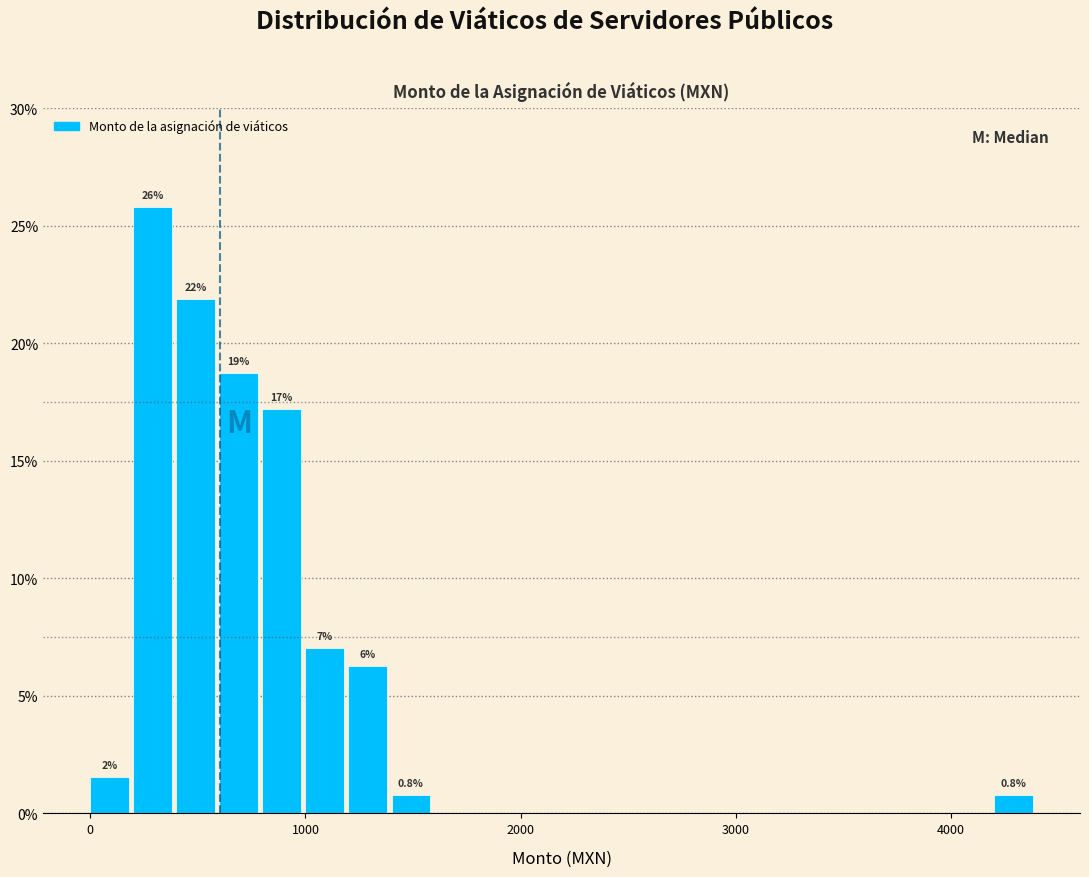

Read against the x-axis, roughly where is the centre of the tallest bar?

300